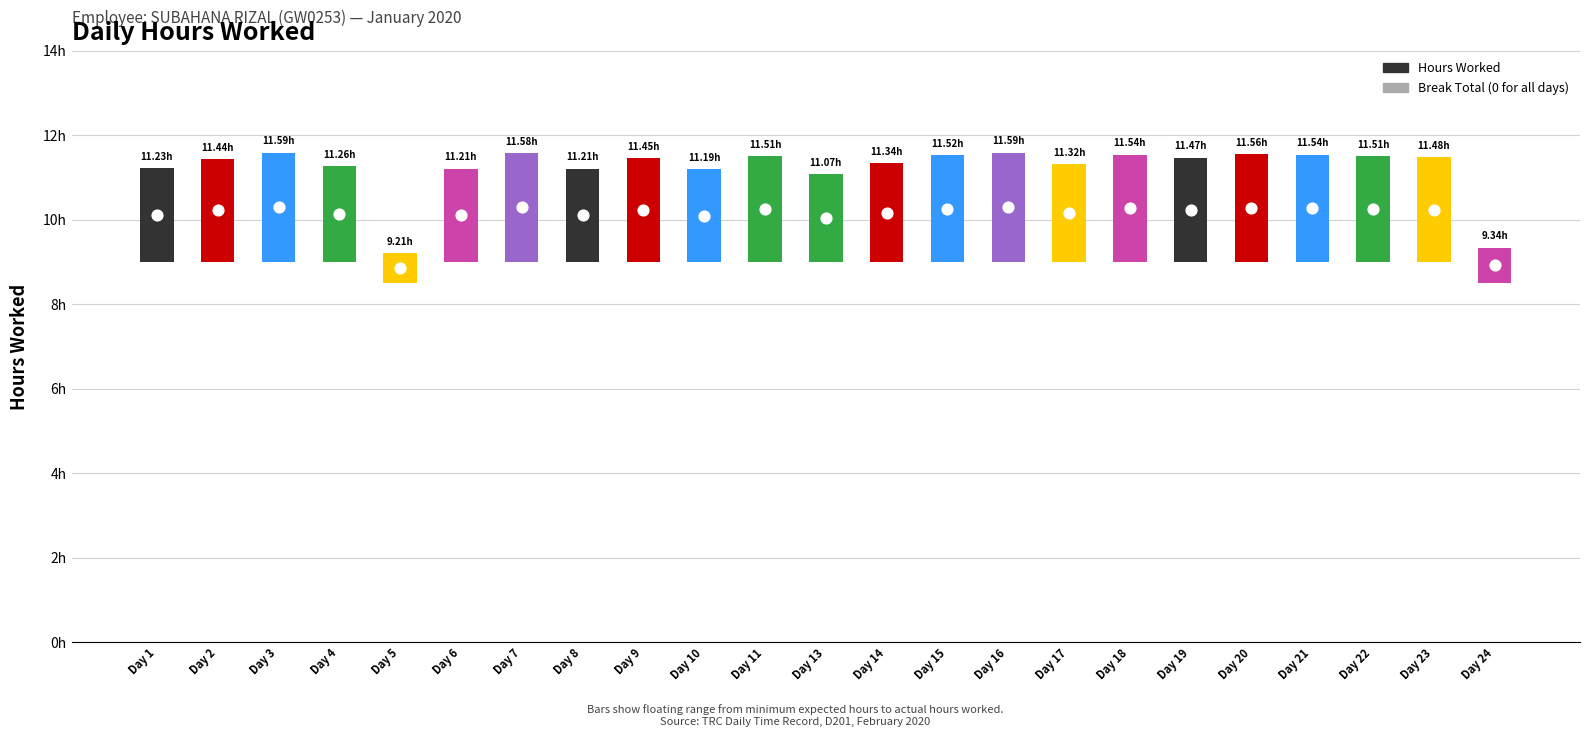

Which series contains the lowest Y value?

Break Total